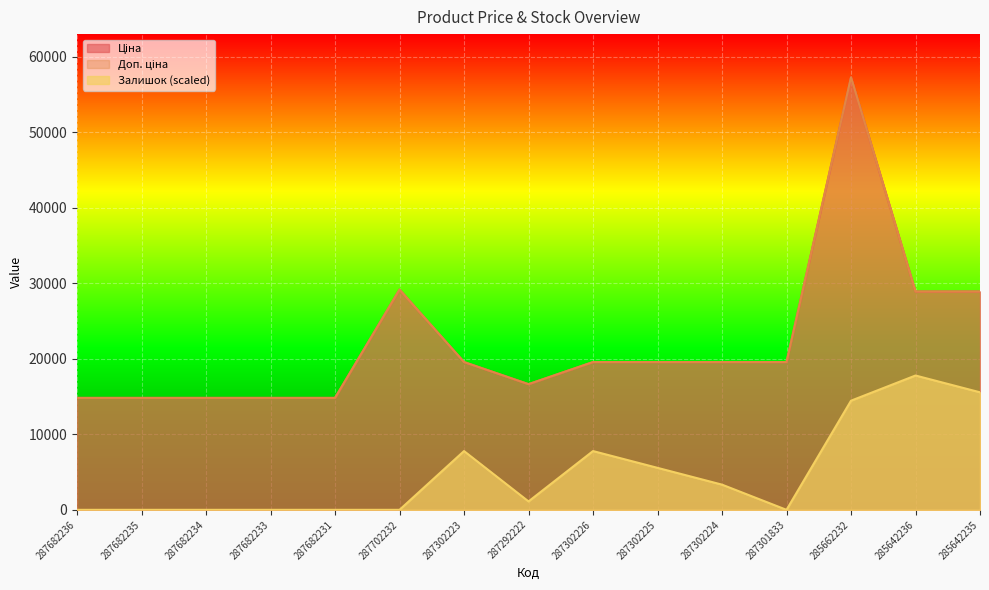

At which label does Ціна first exceed 19564?

287702232